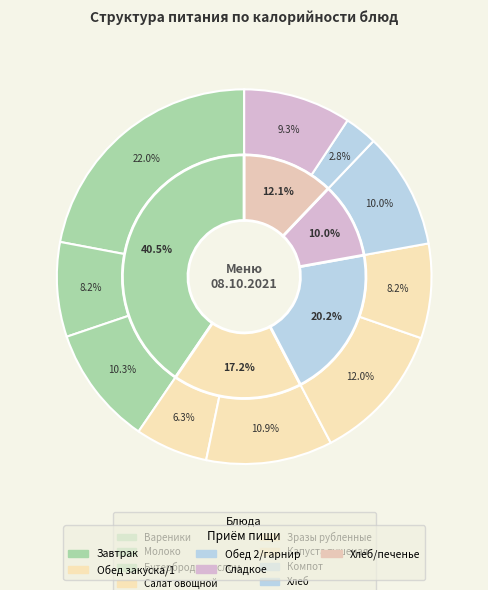

Is Суп картофельный the majority of the pie?

No